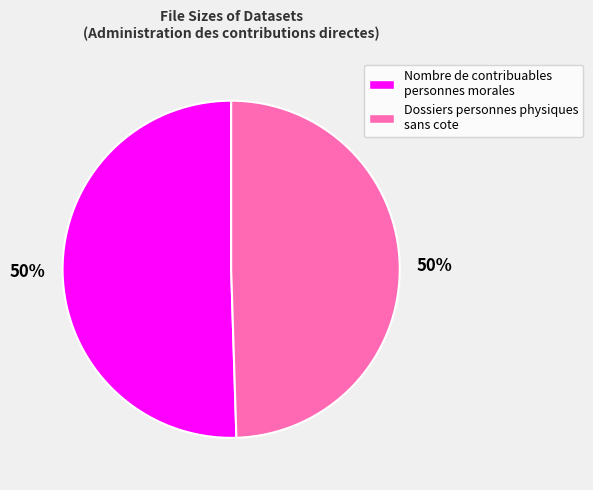

To the nearest percent, what is the average slice percentage?

50%